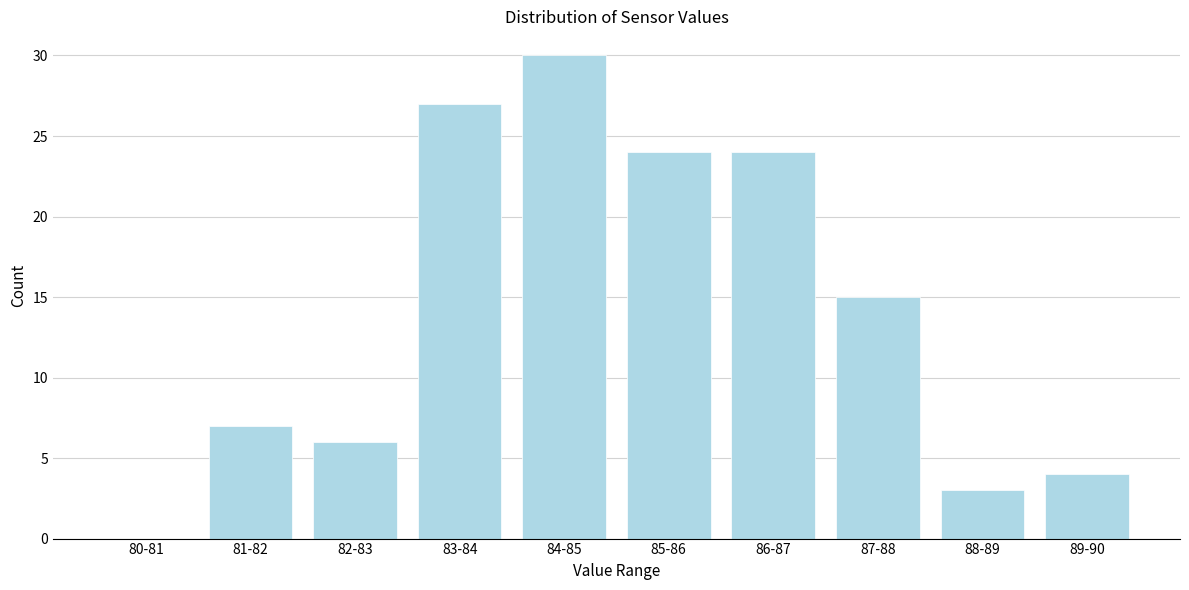

Reading right to left, extract all data points from this chart.

89-90=4	88-89=3	87-88=15	86-87=24	85-86=24	84-85=30	83-84=27	82-83=6	81-82=7	80-81=0